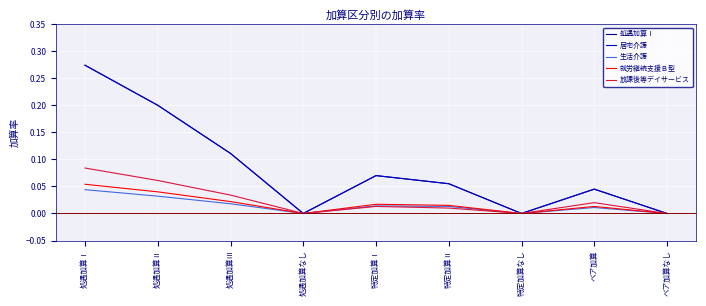

Which series has the largest total across all categories?

処遇加算Ⅰ